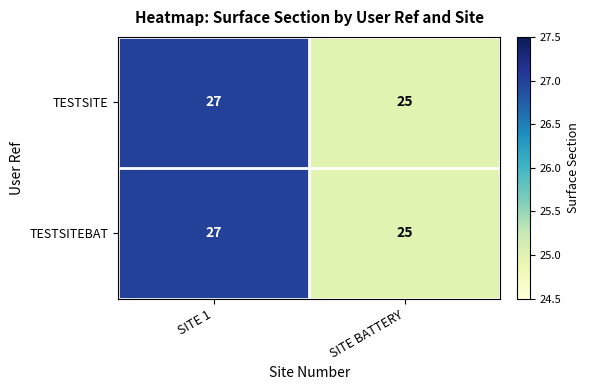

Is it true that TESTSITEBAT equals 13 at SITE BATTERY?

False